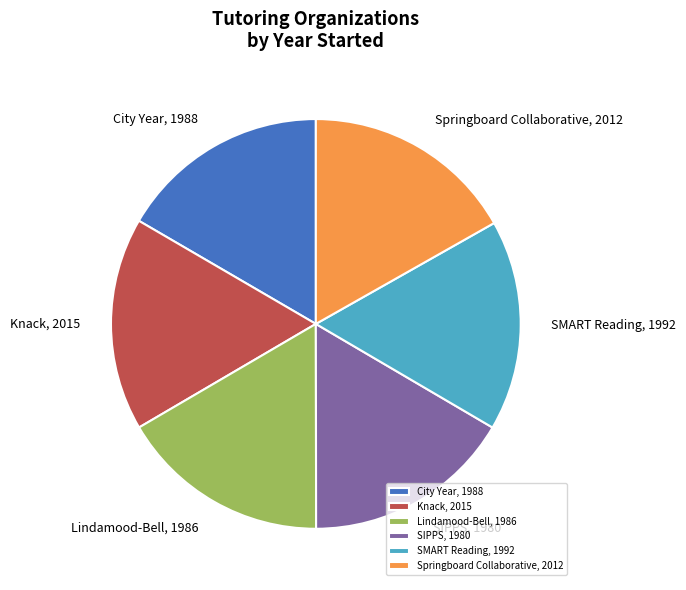

Do Lindamood-Bell, 1986 and SIPPS, 1980 together represent more than half of the pie?

No